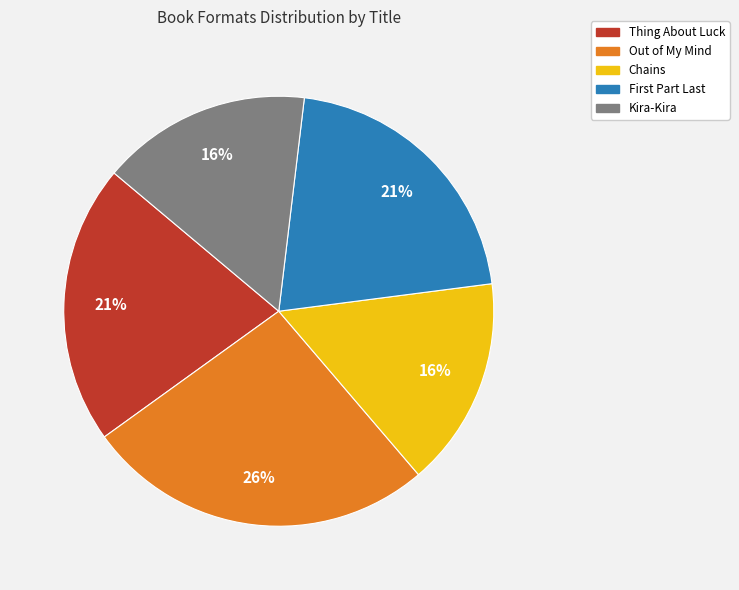

Do Out of My Mind and Kira-Kira together represent more than half of the pie?

No